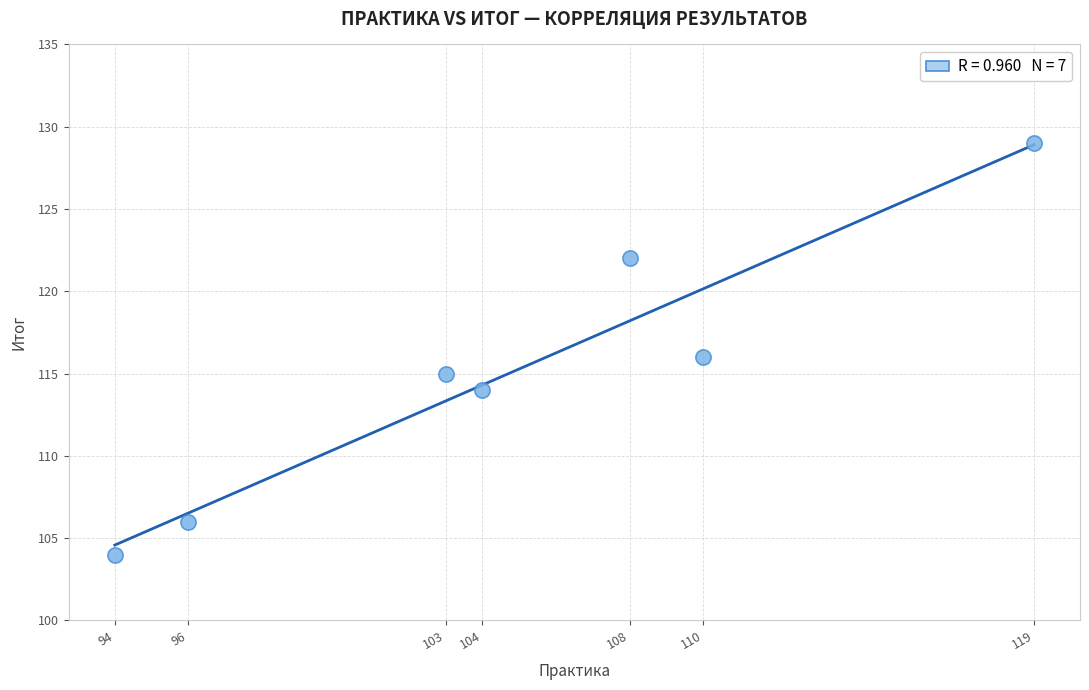

What is the range of Y values (max minus min)?

25